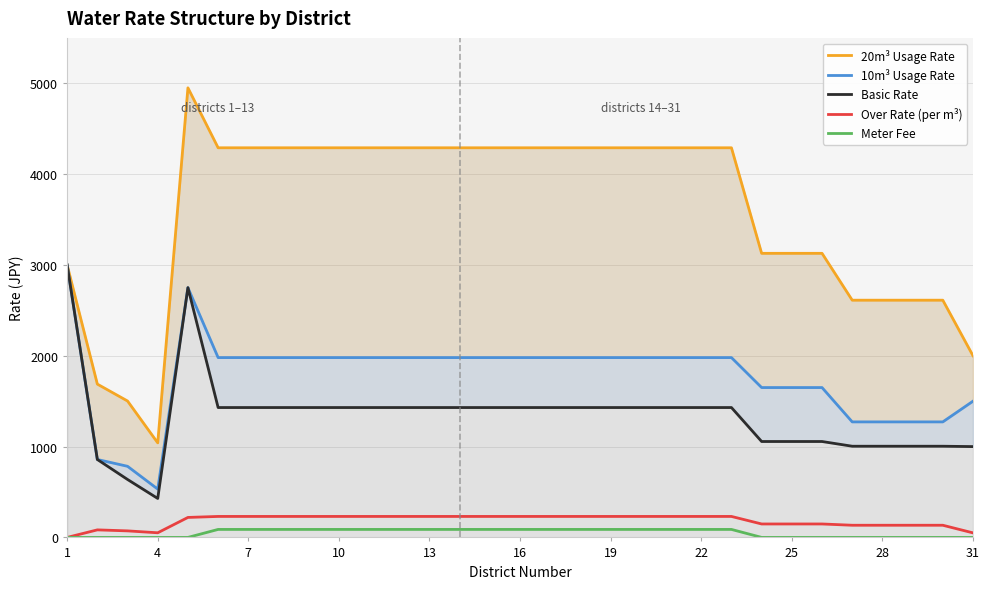

How many interior local valleys does the 20m³ Usage Rate series have?

1